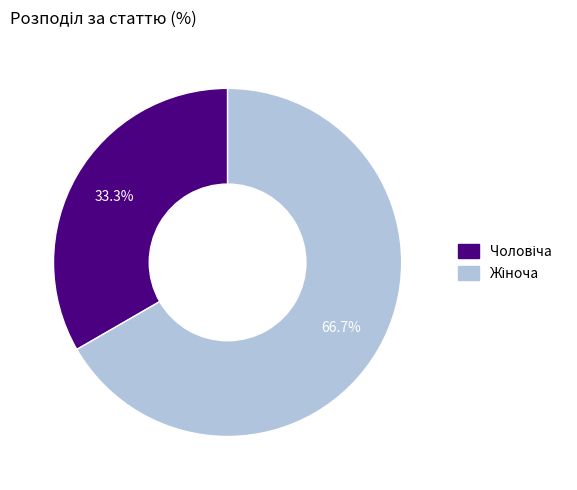

Is there any slice that represents more than half of the pie?

Yes